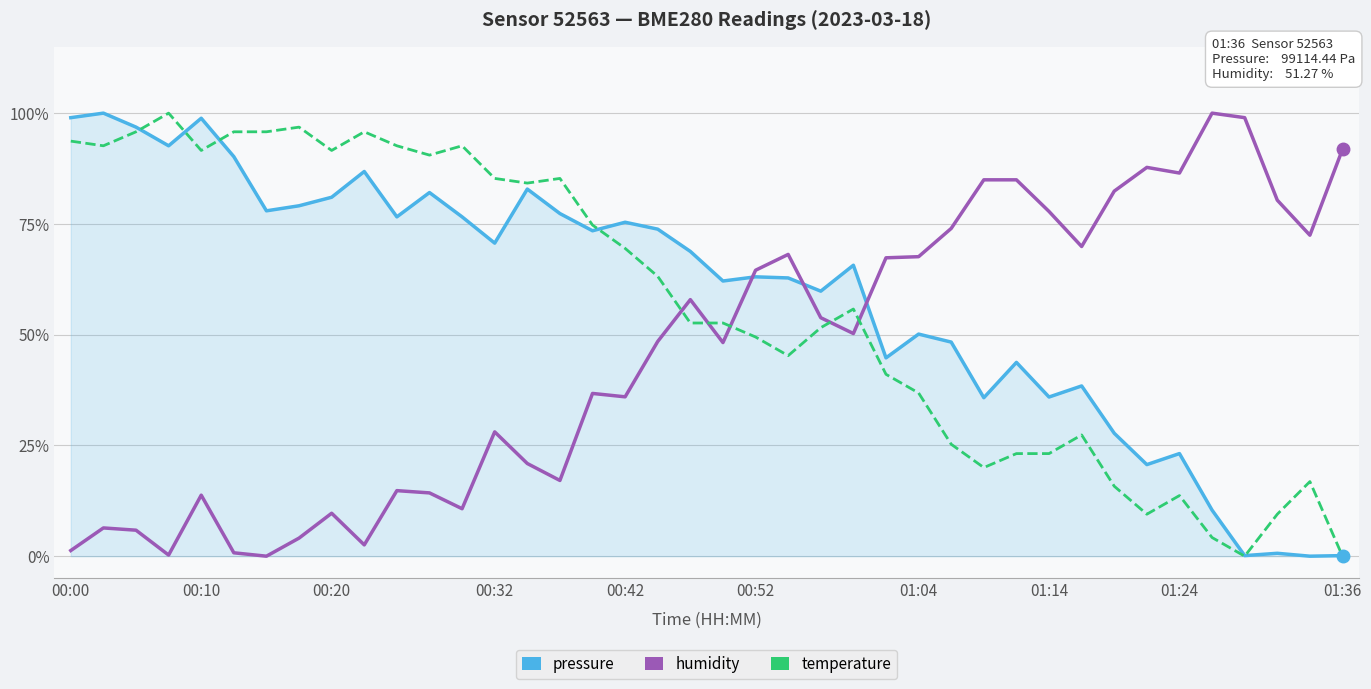

True or false: temperature has more than 2 points higher than both neighbors.

True